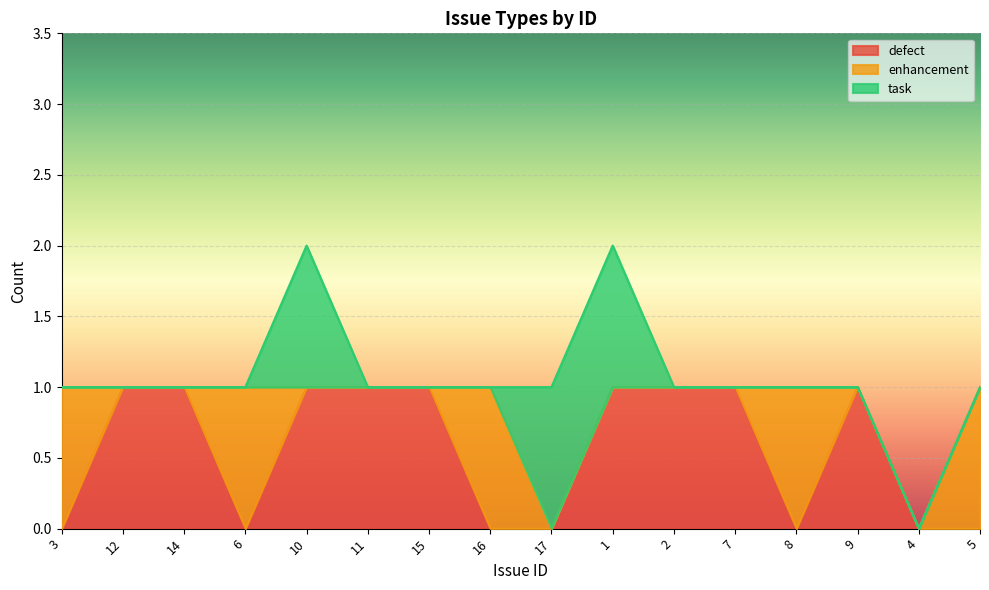

True or false: defect and task cross at least once.

False